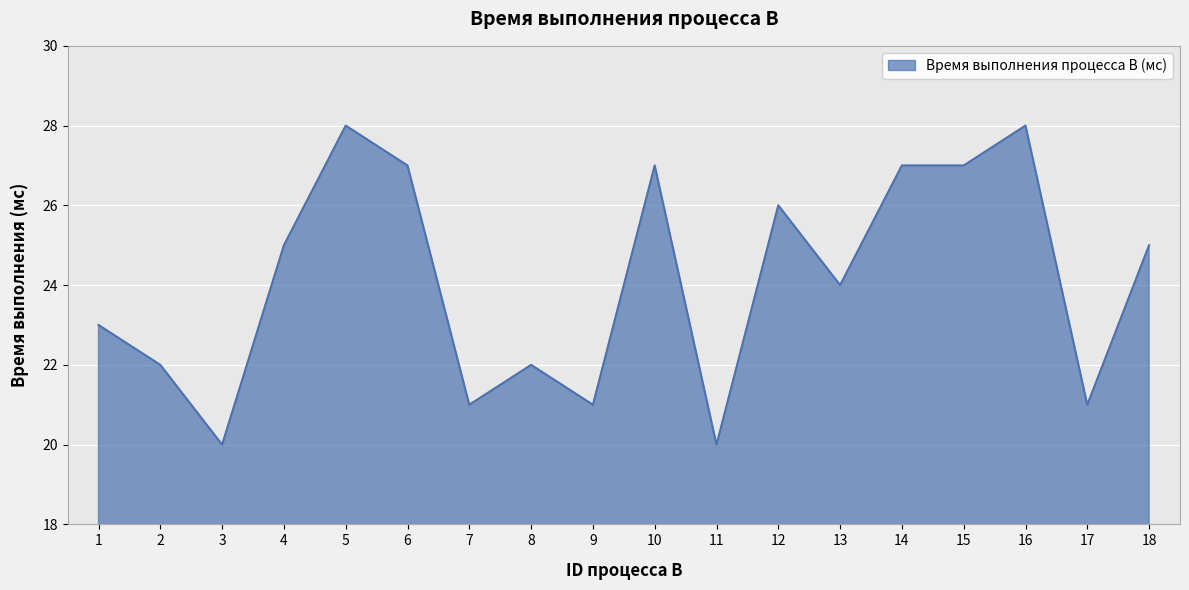

What is the difference between the values at 15 and 1?

4